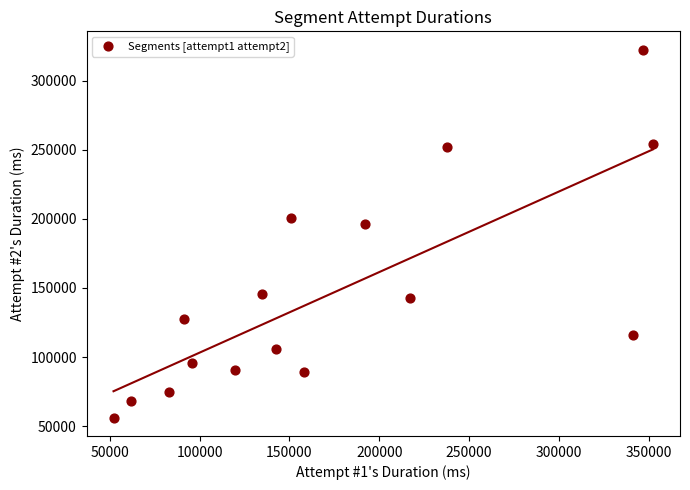

What Y value in the scatter plot is closest to 189309?

196466